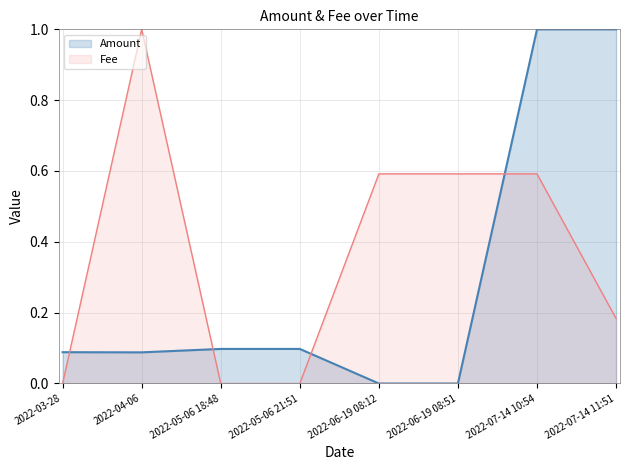

What is the label of the 3rd point from the right?

2022-06-19 08:51